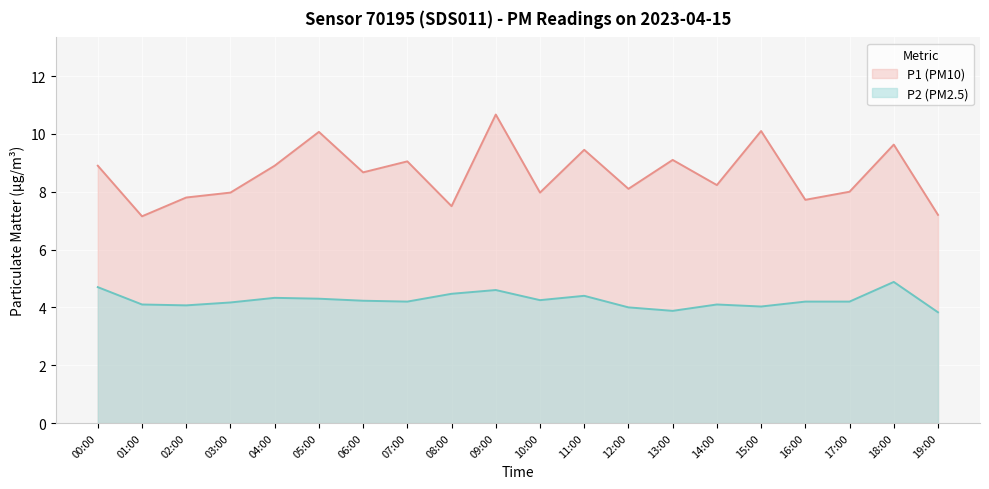

Where is P1 line nearest to the value 8?

17:00